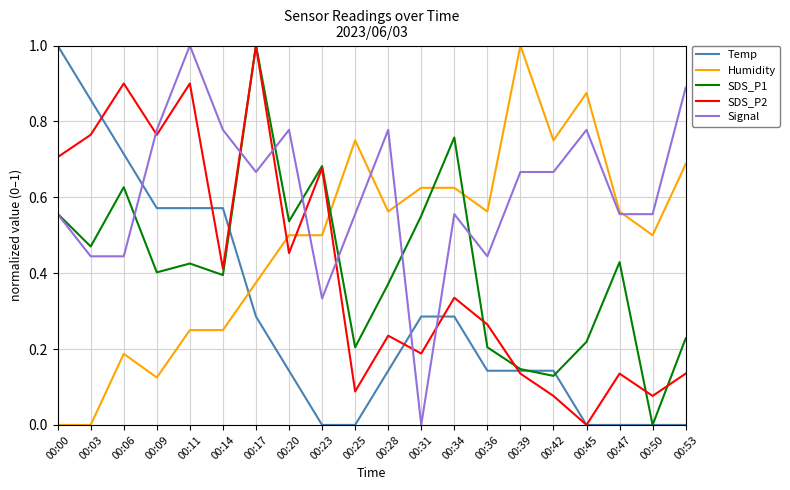

Between 00:00 and 00:09, which series saw the biggest shift?

Temp